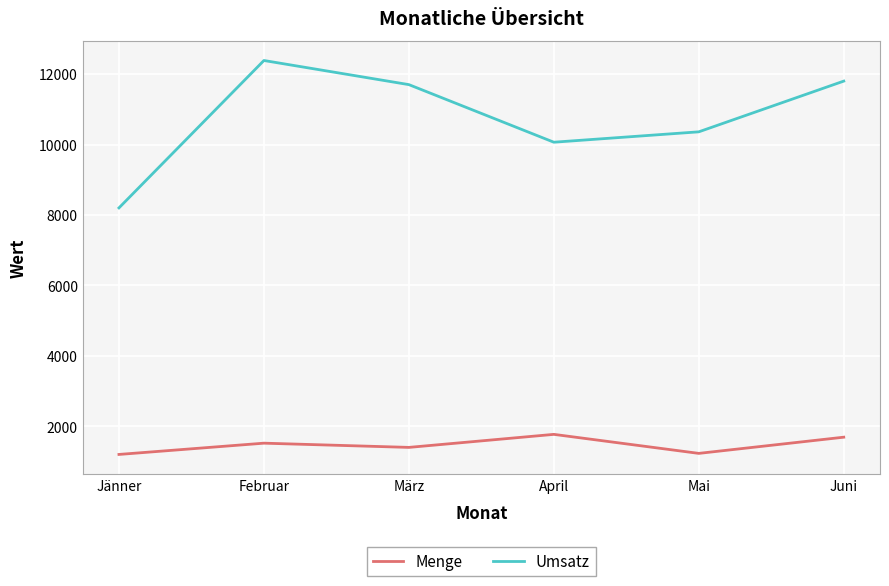

At how many categories does at least one series exceed 1336?

6